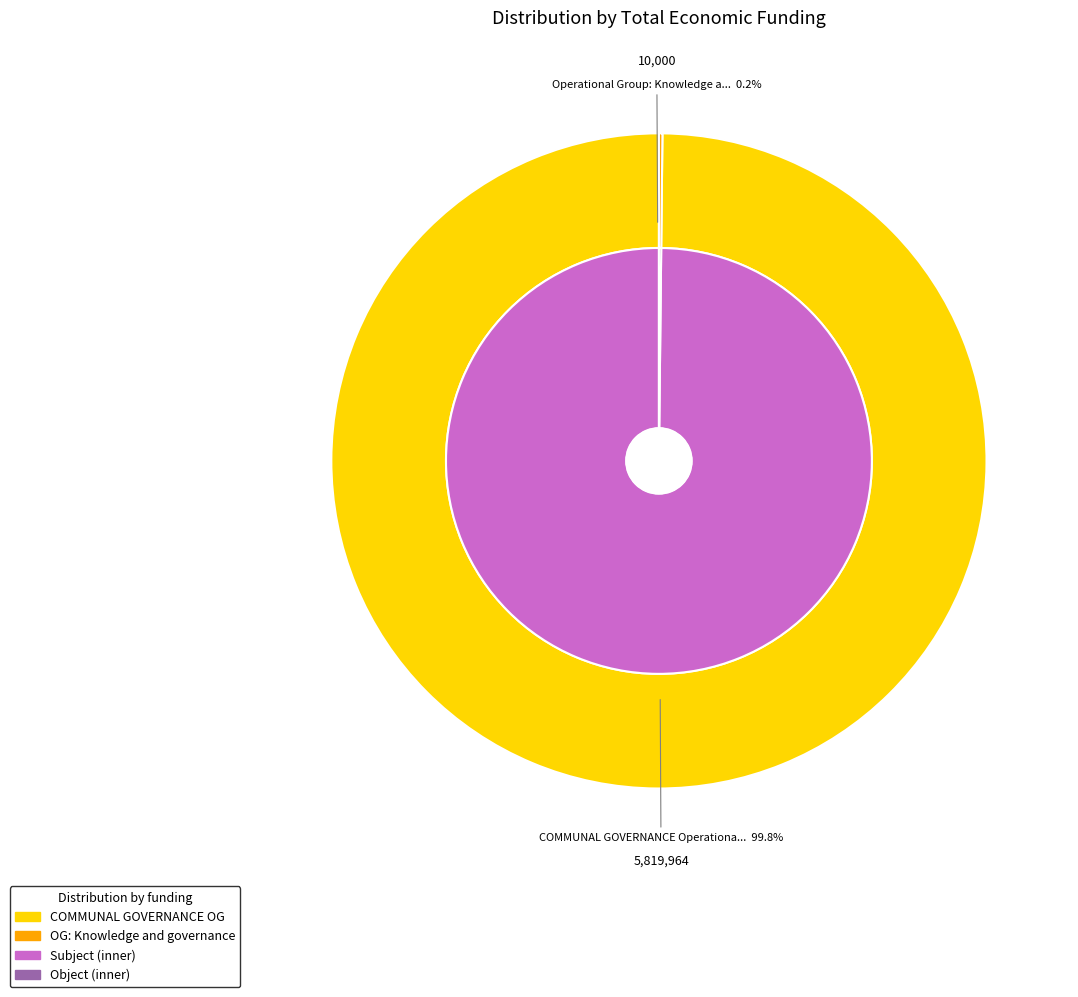

Count the number of slices in the pie.

2